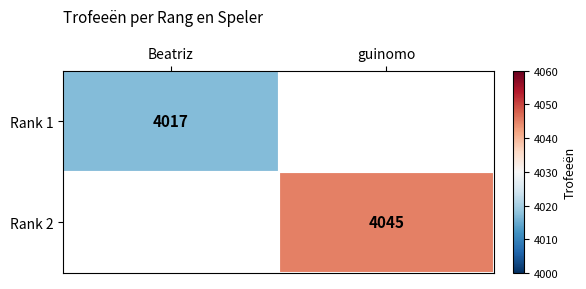

The Rank 2 series shows 4045 at guinomo. True or false?

True